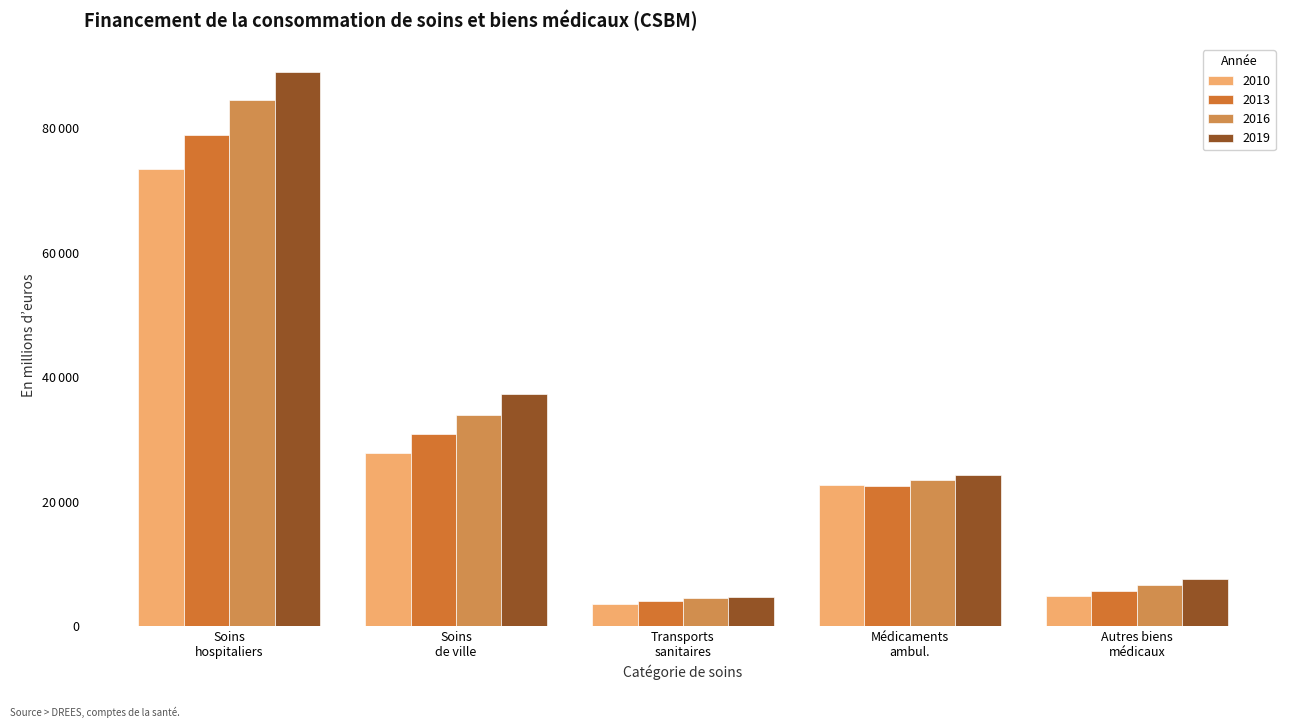

Are the bars grouped side by side (vs. stacked)?

Yes